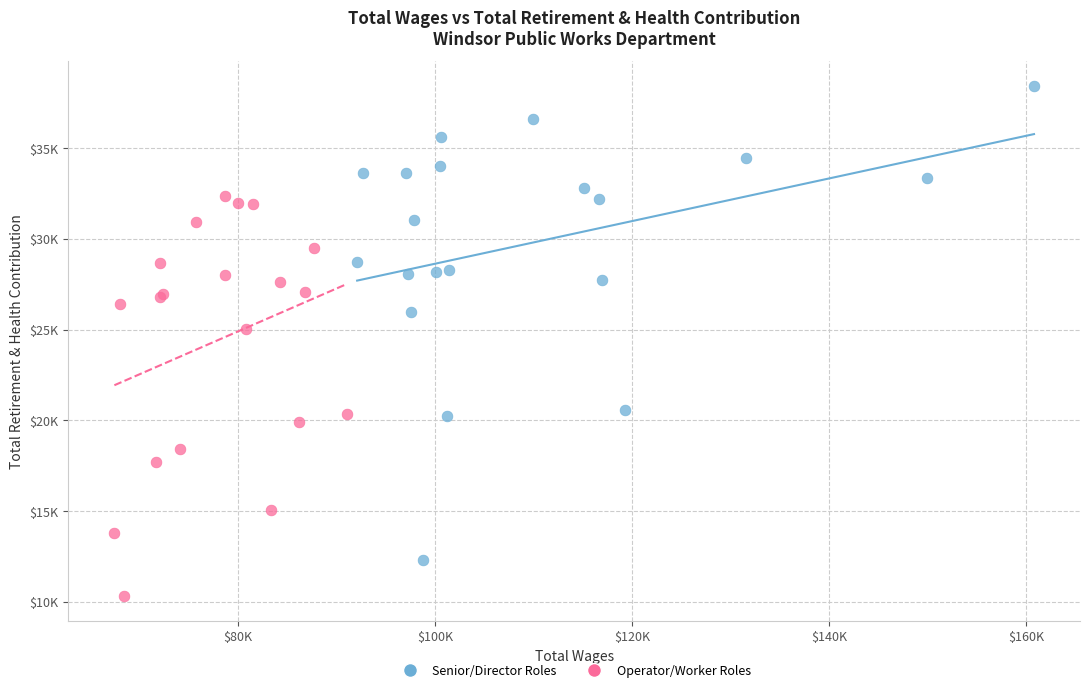

Which series reaches the maximum Y coordinate?

Senior/Director Roles